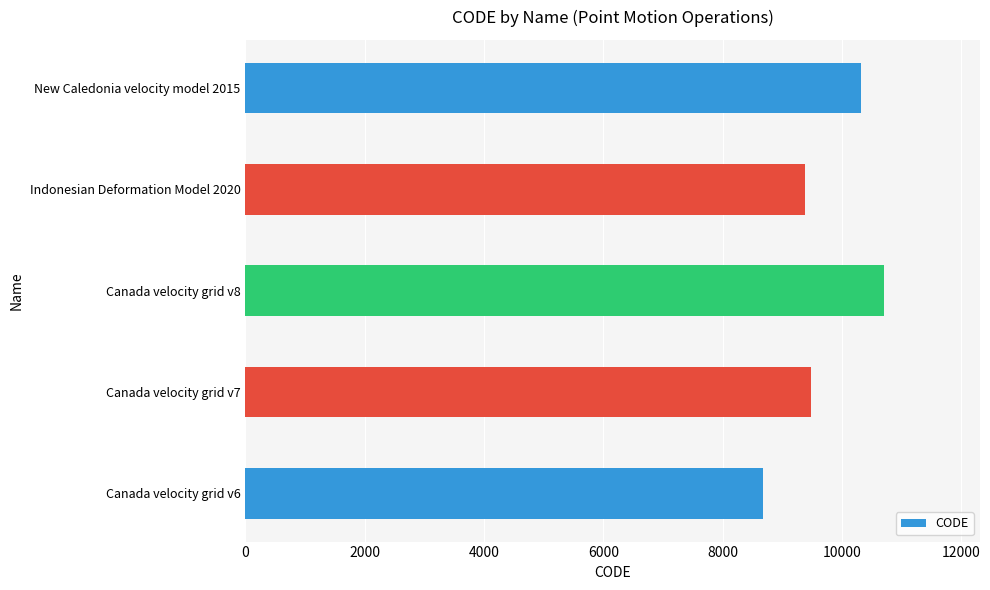

Are the bars grouped side by side (vs. stacked)?

No